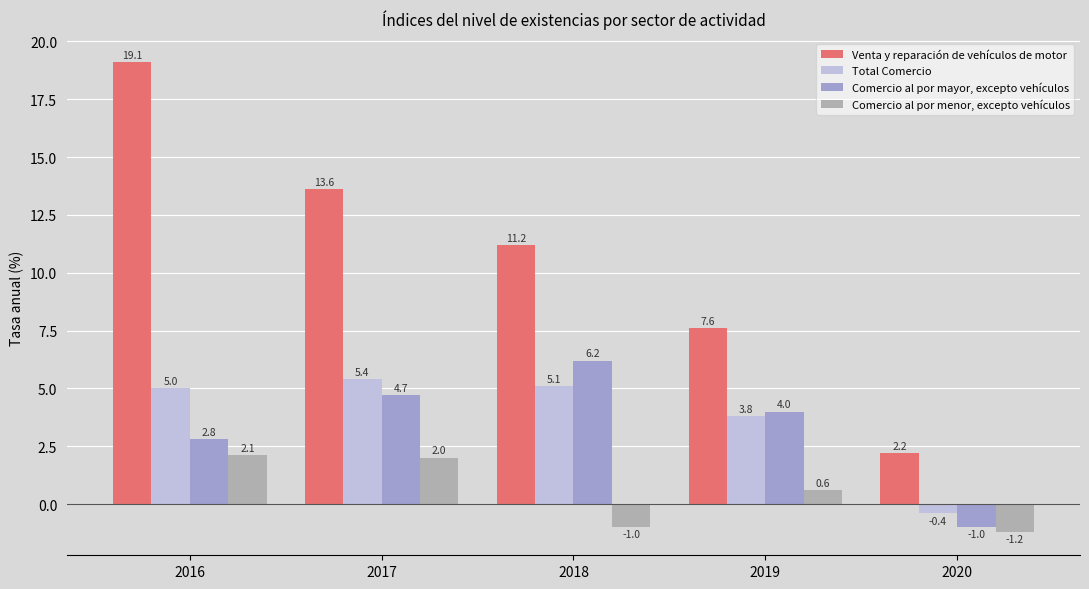

Which series has the largest total across all categories?

Venta y reparación de vehículos de motor